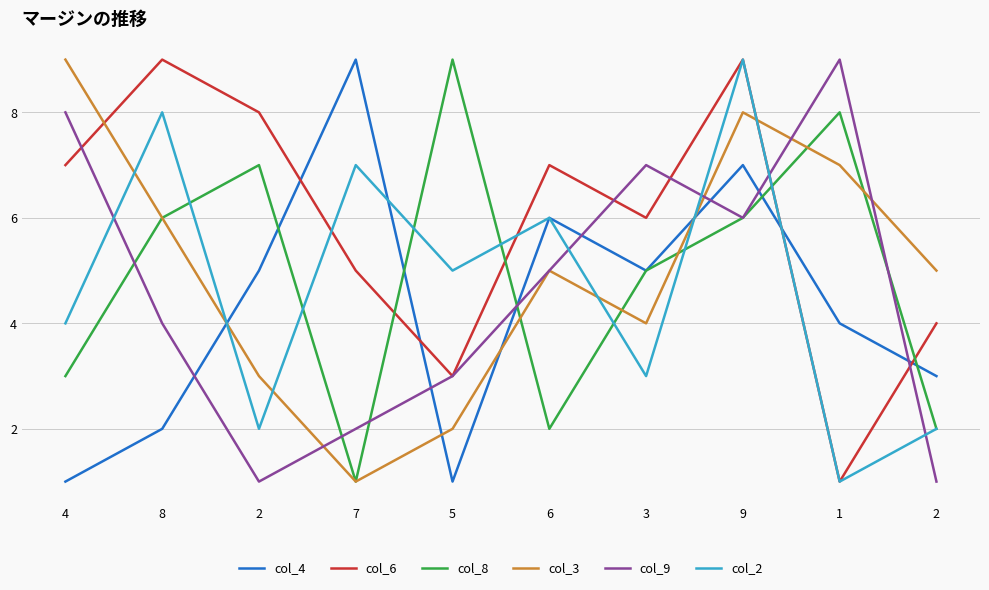

What are all the series names shown in the legend?

col_4, col_6, col_8, col_3, col_9, col_2